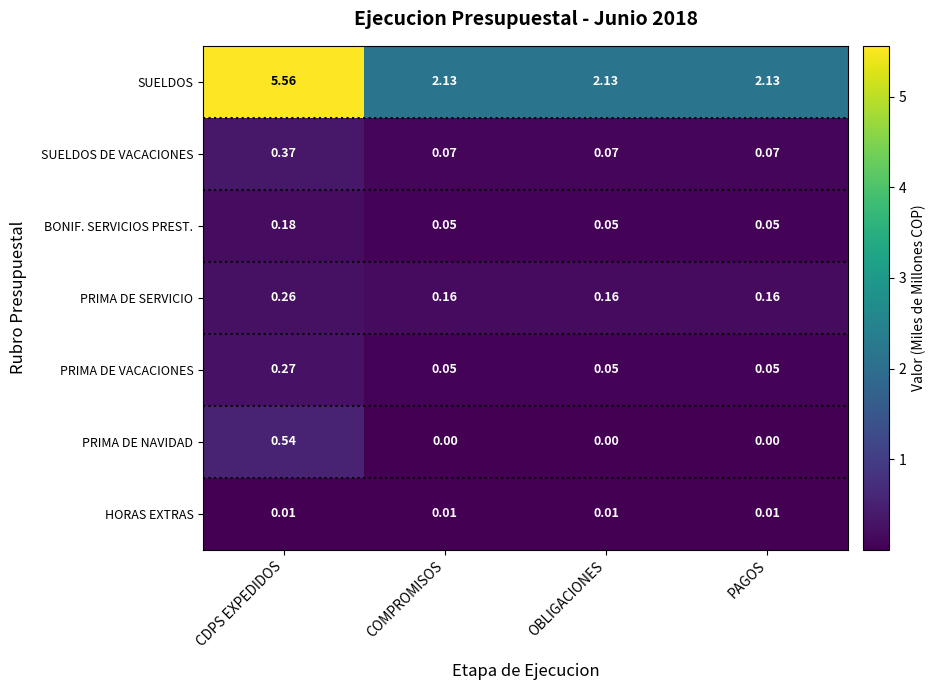

List the series in order of their peak value, highest first.

SUELDOS, PRIMA DE NAVIDAD, SUELDOS DE VACACIONES, PRIMA DE VACACIONES, PRIMA DE SERVICIO, BONIF. SERVICIOS PREST., HORAS EXTRAS